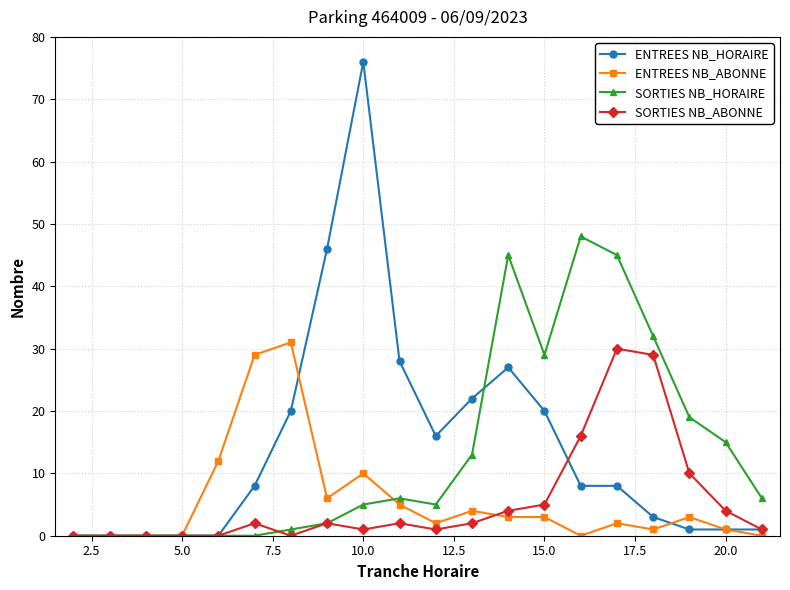

Which series has the widest spread of values?

ENTREES NB_HORAIRE